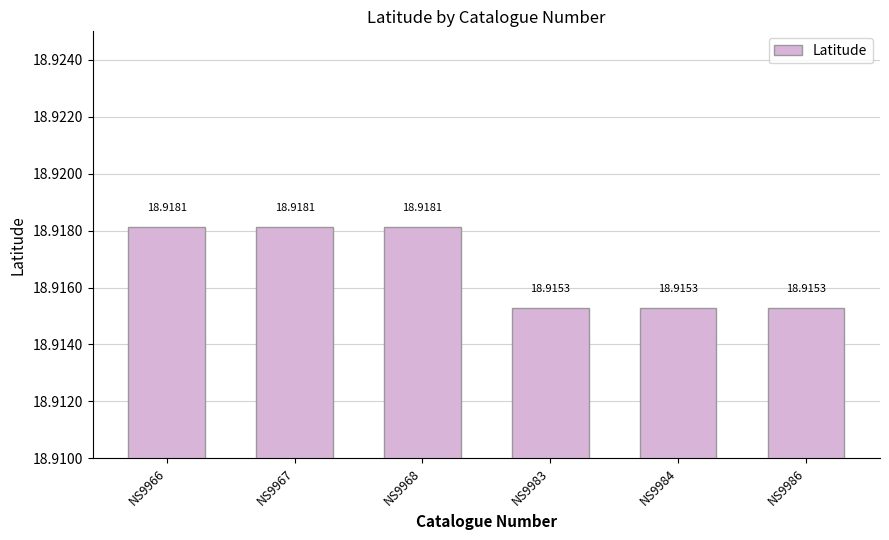

Are the bars horizontal?

No